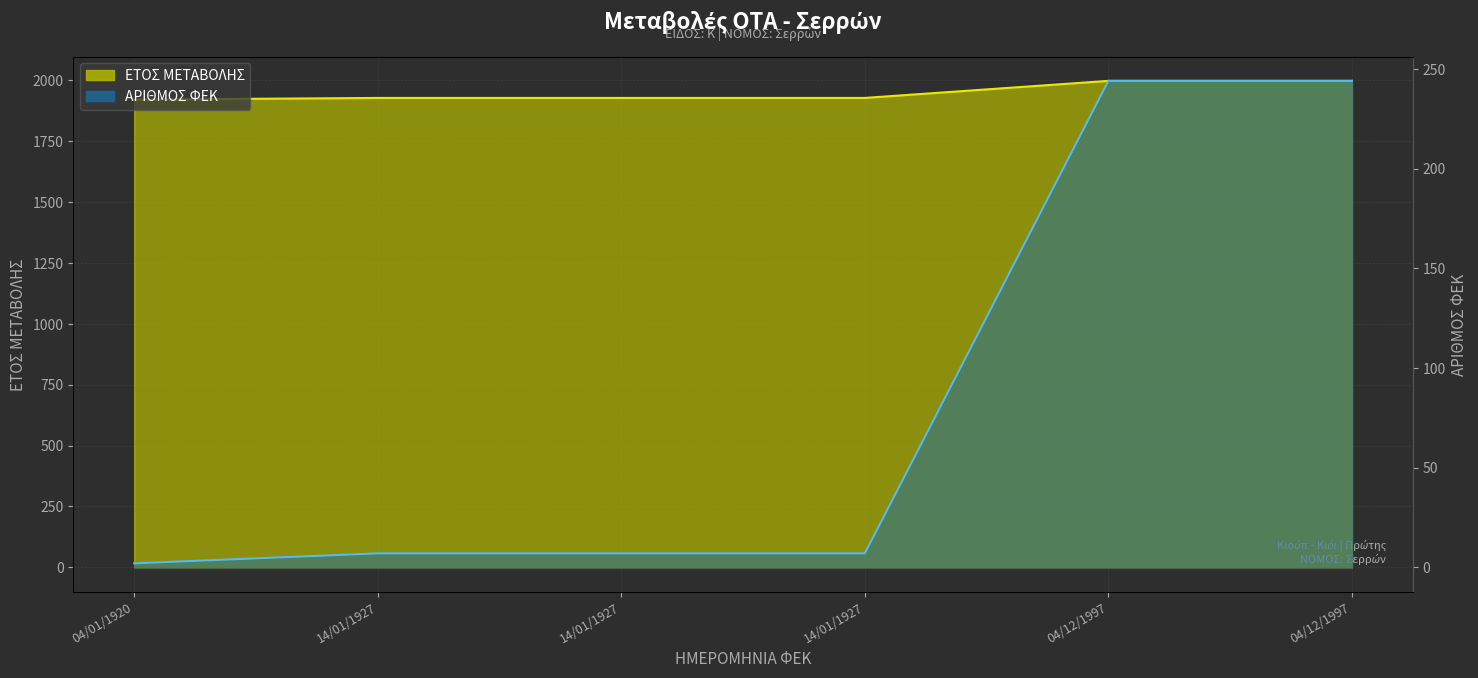

Reading left to right, transcribe all the data shown in this chart.

ΕΤΟΣ ΜΕΤΑΒΟΛΗΣ: 1920	1927	1927	1927	1997	1997
ΑΡΙΘΜΟΣ ΦΕΚ: 2	7	7	7	244	244